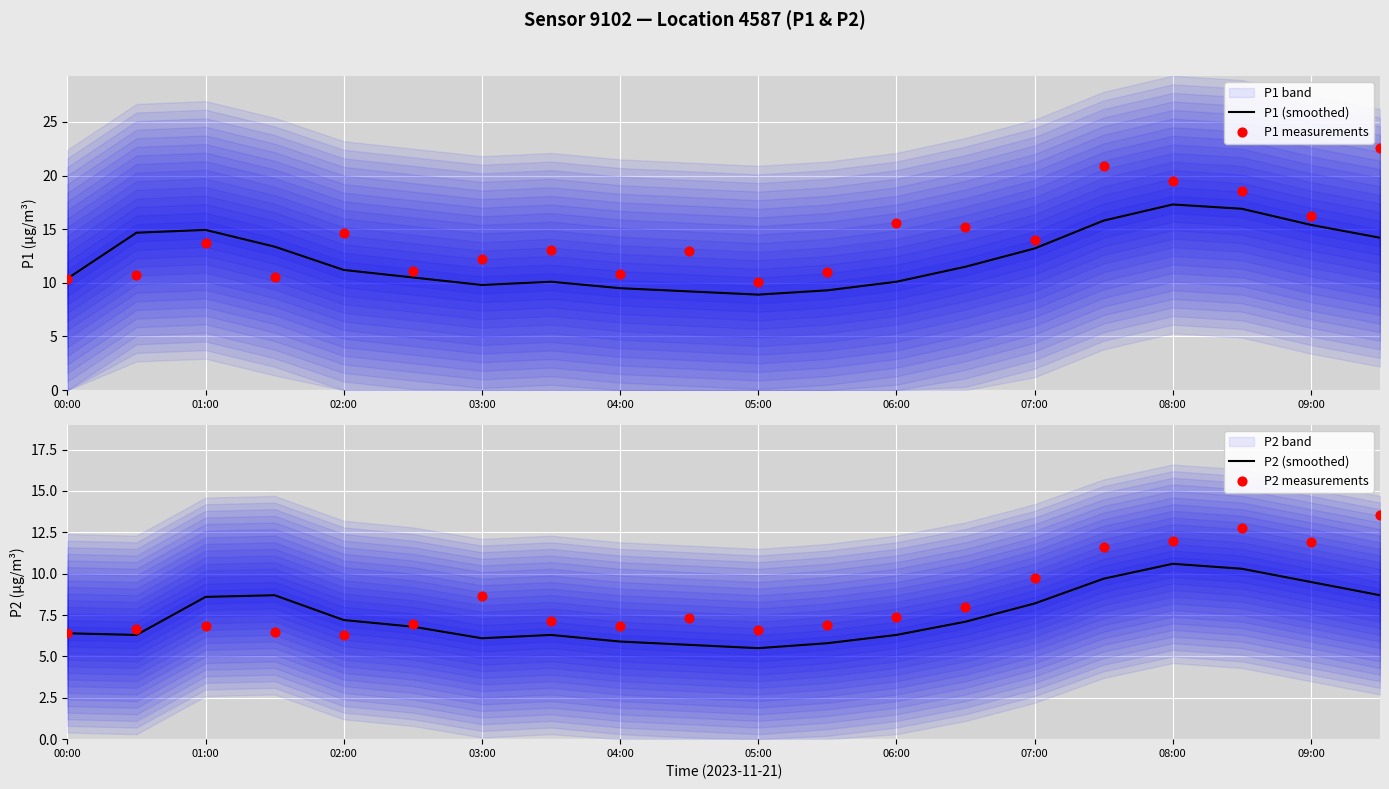

What is the maximum value for P1 (smoothed)?

17.3